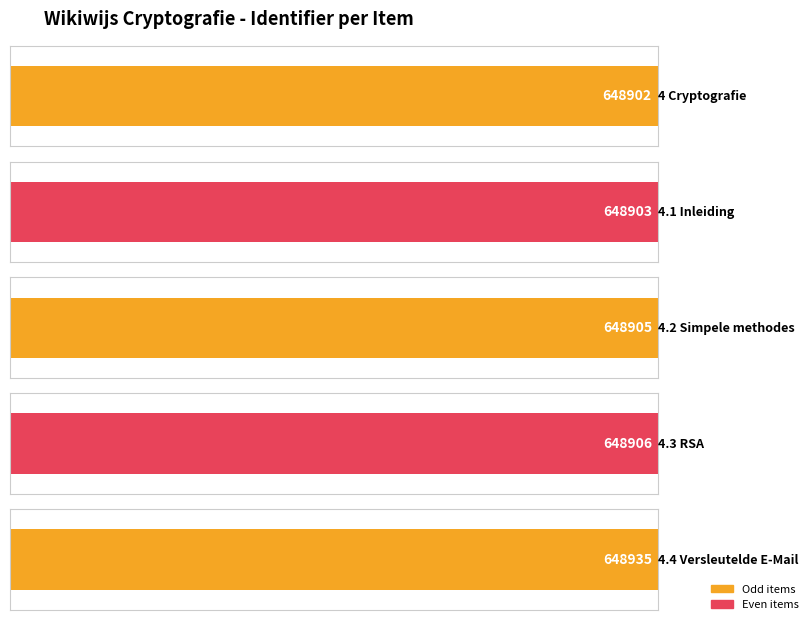

Where is the data nearest to the value 648918?

4.3 RSA